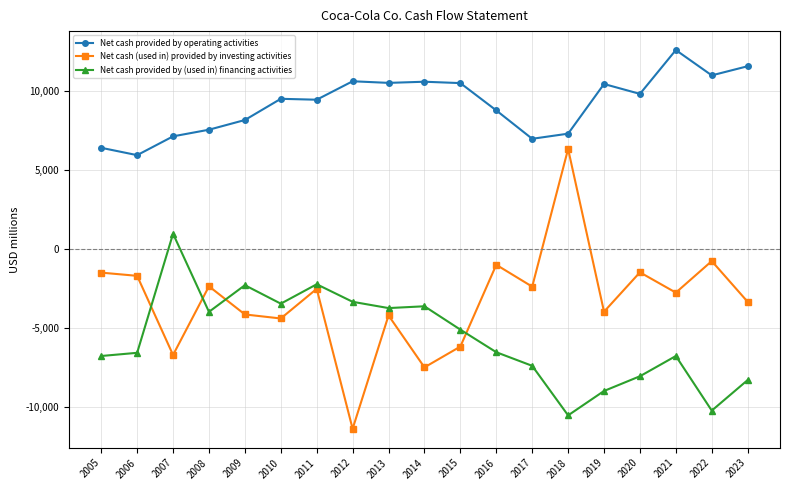

In Net cash (used in) provided by investing activities, how many points are higher than both neighbors (excluding endpoints)?

7